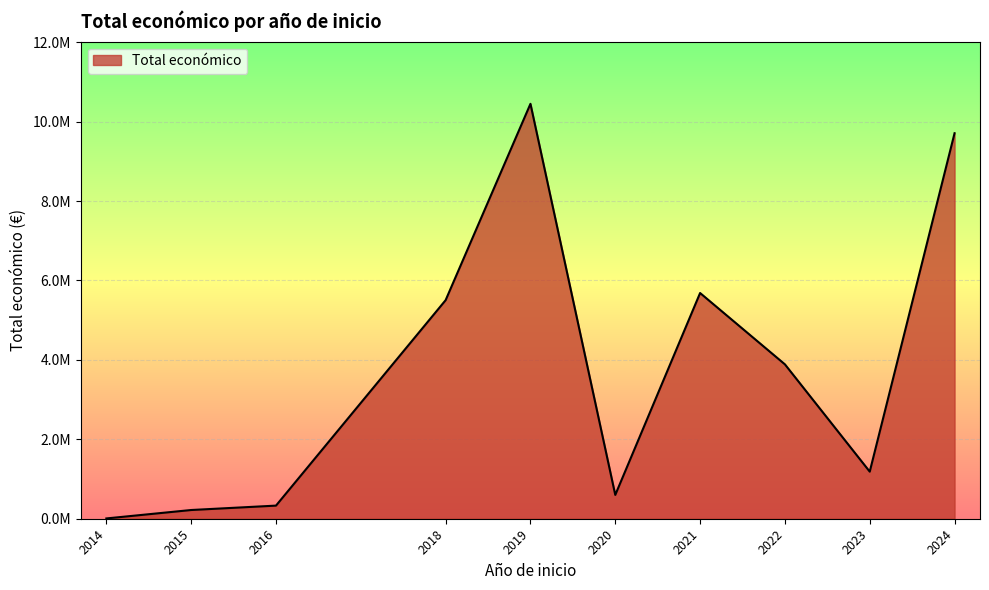

True or false: the data shows 28137 at 2016.

False